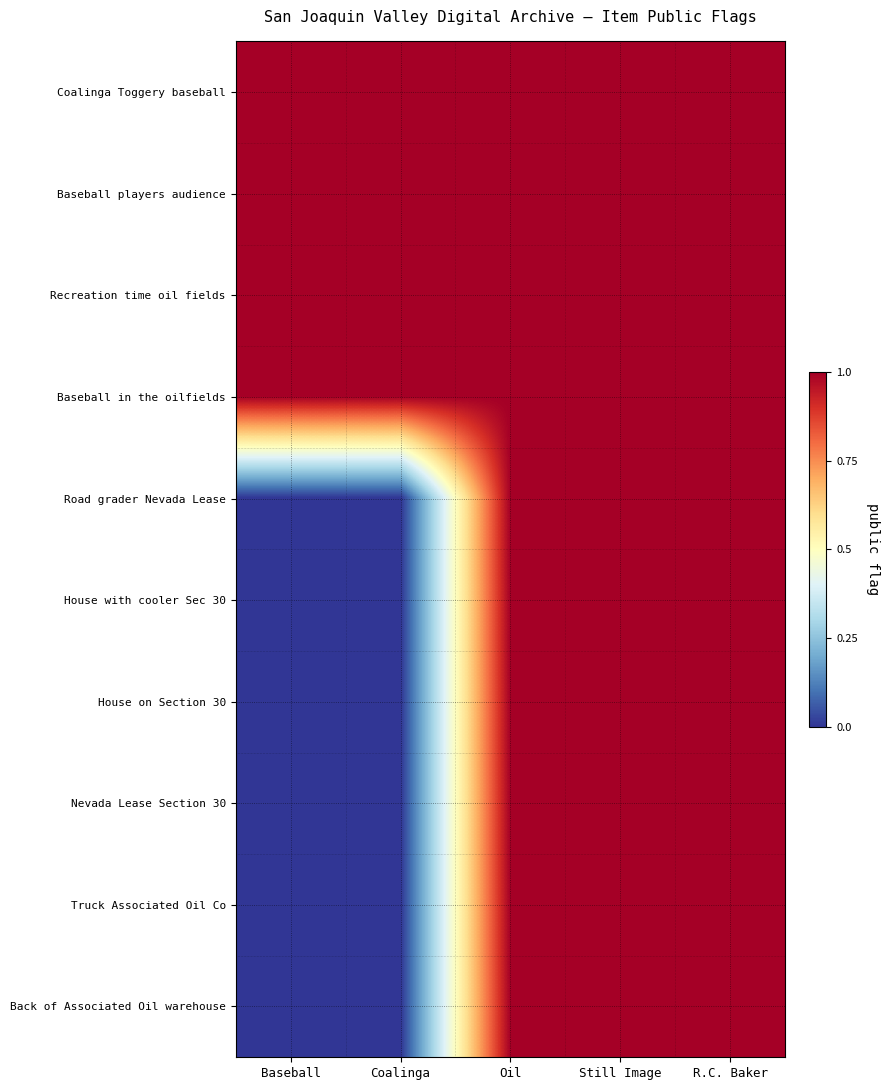

Reading left to right, list all the values displayed in this chart.

Coalinga Toggery baseball: Baseball=1	Coalinga=1	Oil=1	Still Image=1	R.C. Baker=1
Baseball players audience: Baseball=1	Coalinga=1	Oil=1	Still Image=1	R.C. Baker=1
Recreation time oil fields: Baseball=1	Coalinga=1	Oil=1	Still Image=1	R.C. Baker=1
Baseball in the oilfields: Baseball=1	Coalinga=1	Oil=1	Still Image=1	R.C. Baker=1
Road grader Nevada Lease: Baseball=0	Coalinga=0	Oil=1	Still Image=1	R.C. Baker=1
House with cooler Sec 30: Baseball=0	Coalinga=0	Oil=1	Still Image=1	R.C. Baker=1
House on Section 30: Baseball=0	Coalinga=0	Oil=1	Still Image=1	R.C. Baker=1
Nevada Lease Section 30: Baseball=0	Coalinga=0	Oil=1	Still Image=1	R.C. Baker=1
Truck Associated Oil Co: Baseball=0	Coalinga=0	Oil=1	Still Image=1	R.C. Baker=1
Back of Associated Oil warehouse: Baseball=0	Coalinga=0	Oil=1	Still Image=1	R.C. Baker=1